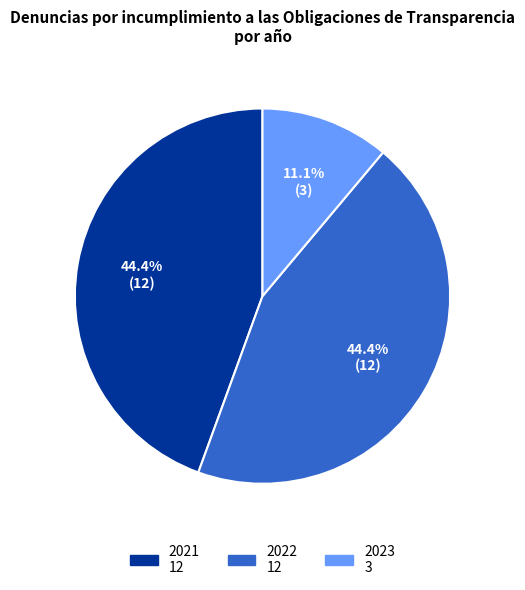

Does 2023 account for over 50% of the chart?

No